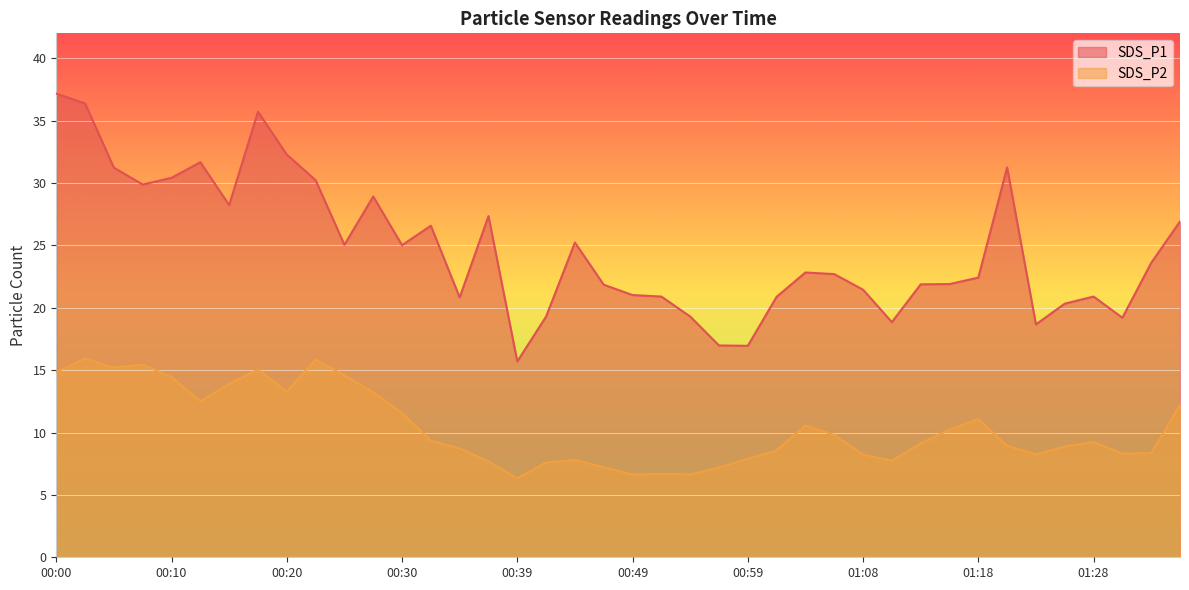

What is the value of the SDS_P1 point at the 7th from the left?

28.2